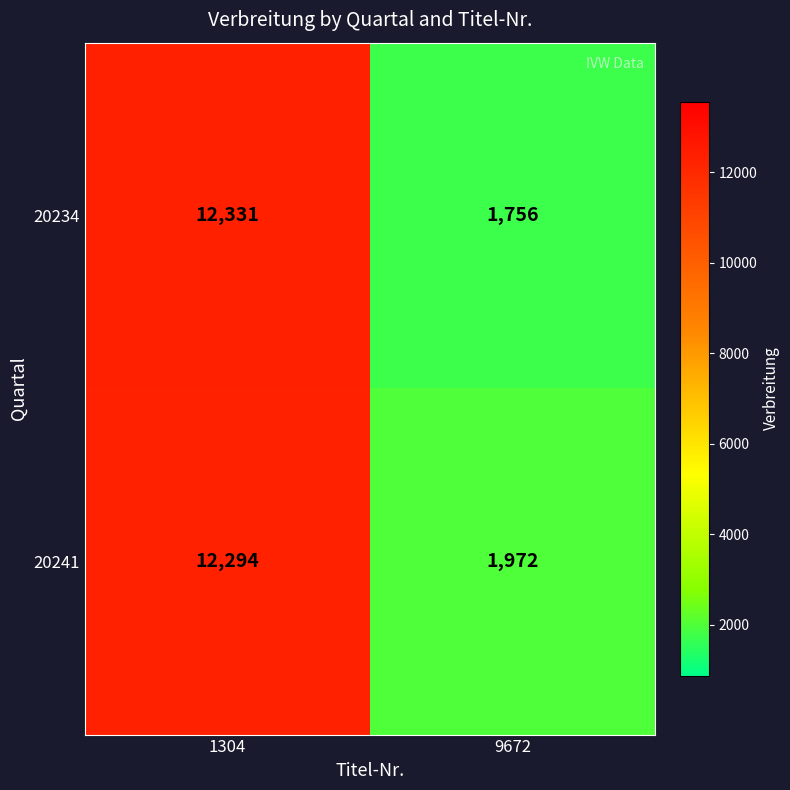

True or false: 20234 has a value of 19578 at 1304.

False